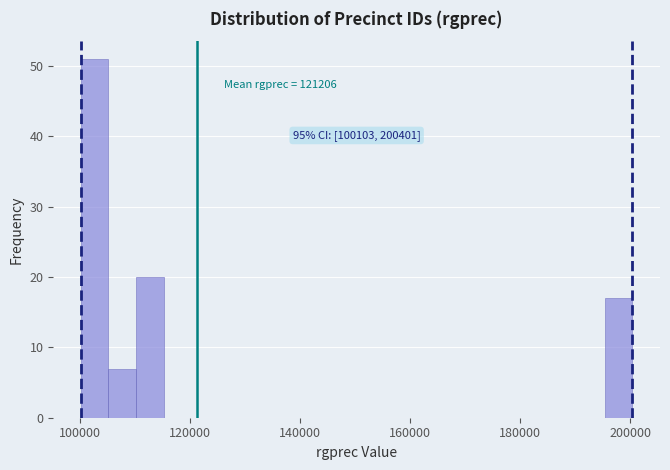

Read against the x-axis, roughly where is the centre of the tallest bar?

102000